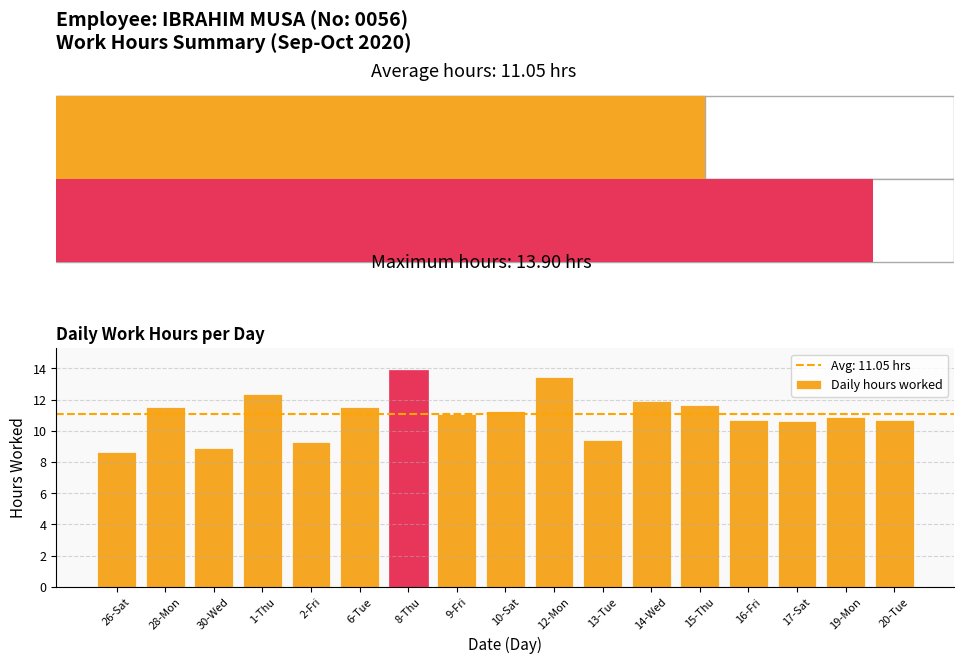

What is the change in value from 8-Thu to 17-Sat?

-3.3